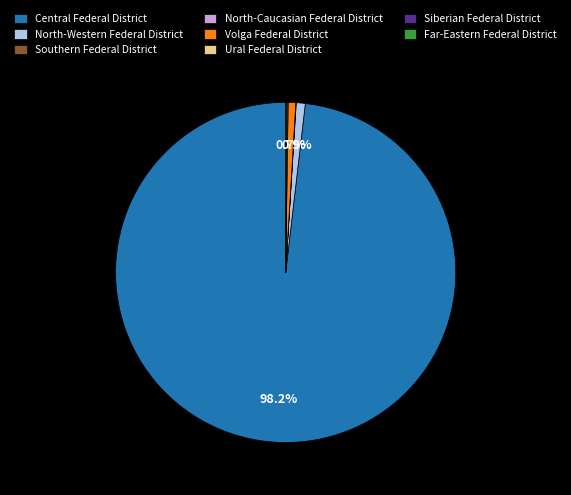

Does Central Federal District account for over 50% of the chart?

Yes